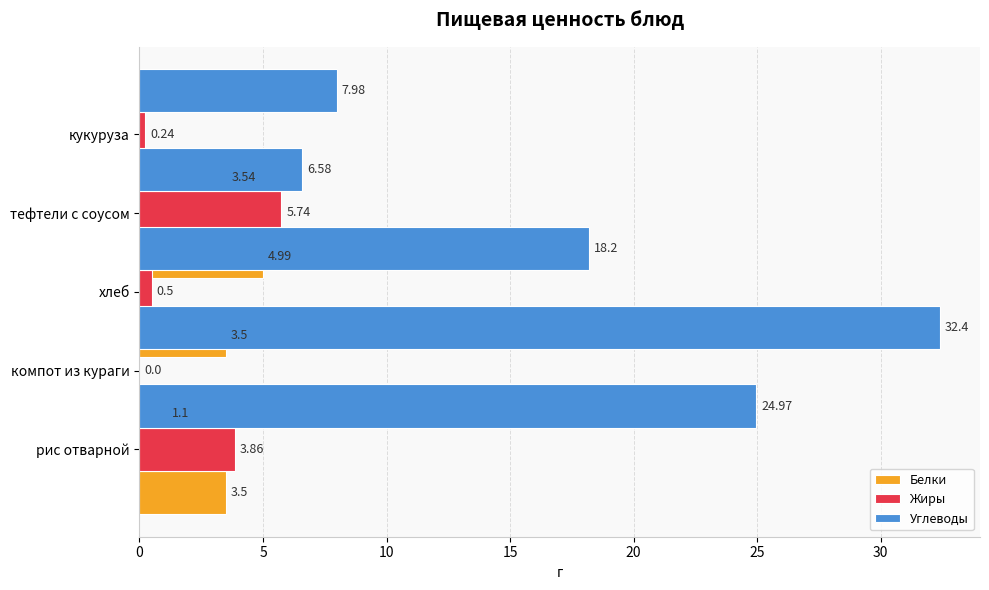

Between компот из кураги and рис отварной, which is larger?

компот из кураги